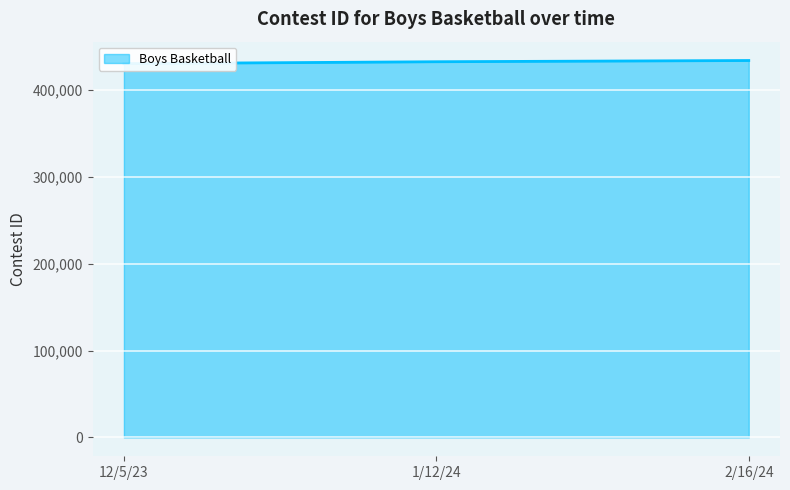

Reading left to right, list all the values displayed in this chart.

429977	432188	433594